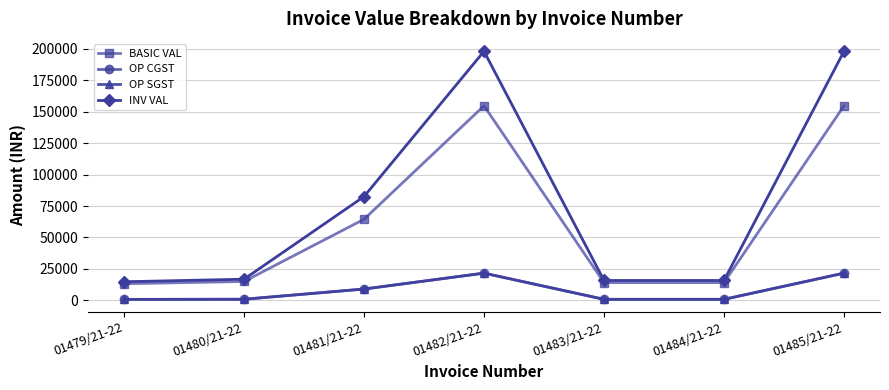

Rank the categories by INV VAL value from lowest to highest.

01479/21-22, 01483/21-22, 01484/21-22, 01480/21-22, 01481/21-22, 01482/21-22, 01485/21-22